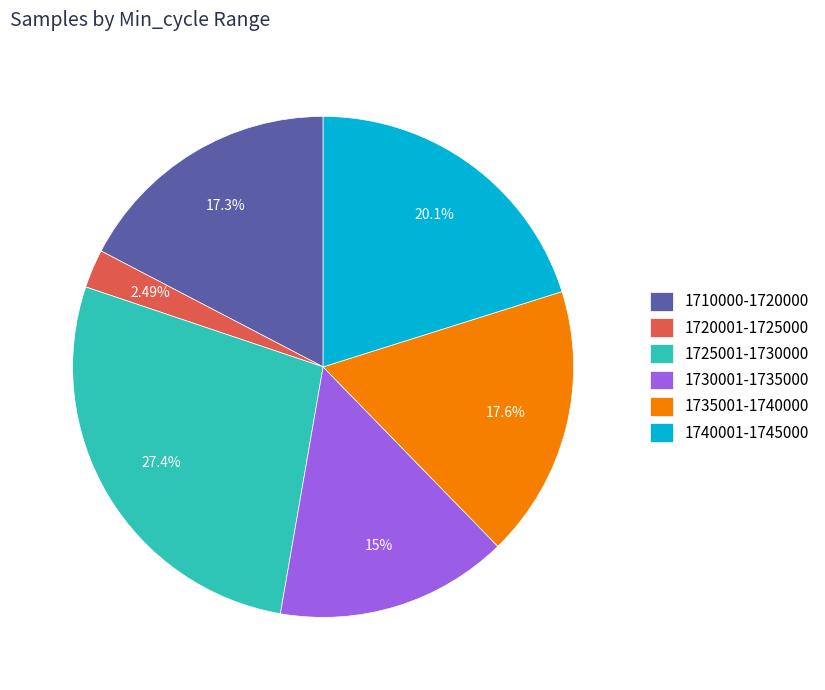

Is there any slice that represents more than half of the pie?

No